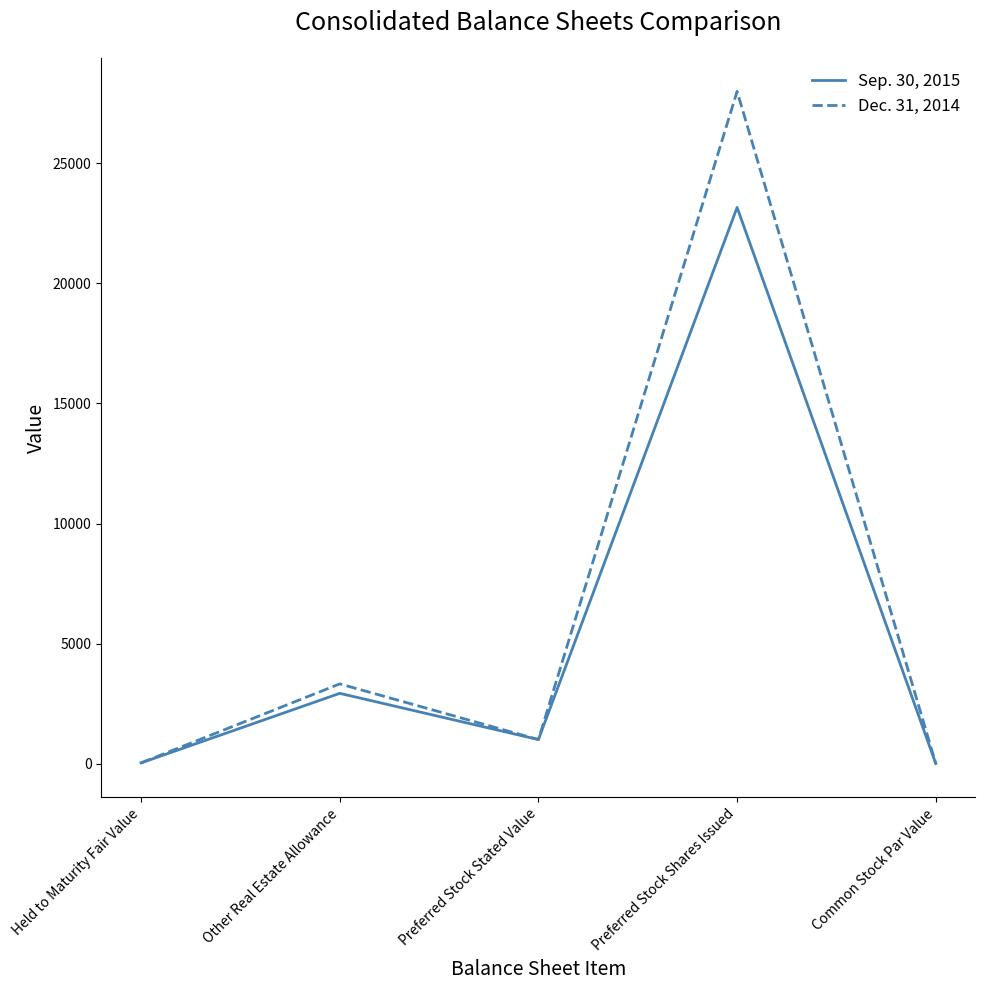

List the series in order of their overall mean, lowest first.

Sep. 30, 2015, Dec. 31, 2014